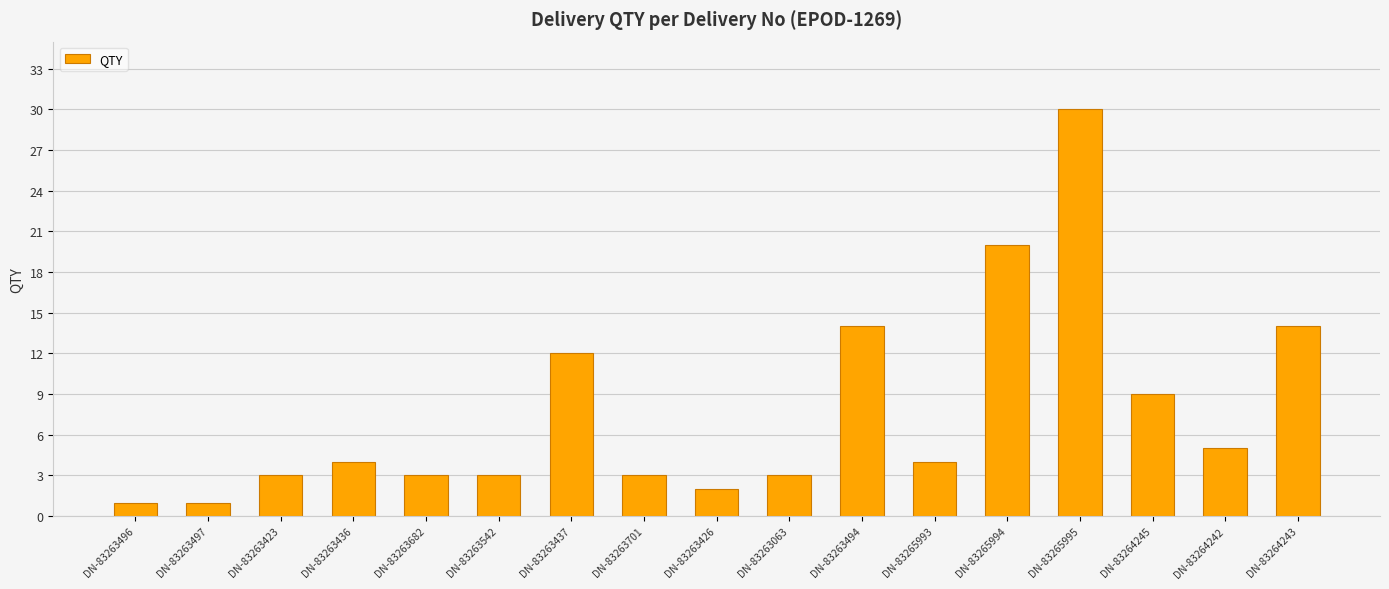

What is the label of the 8th bar from the right?

DN-83263063